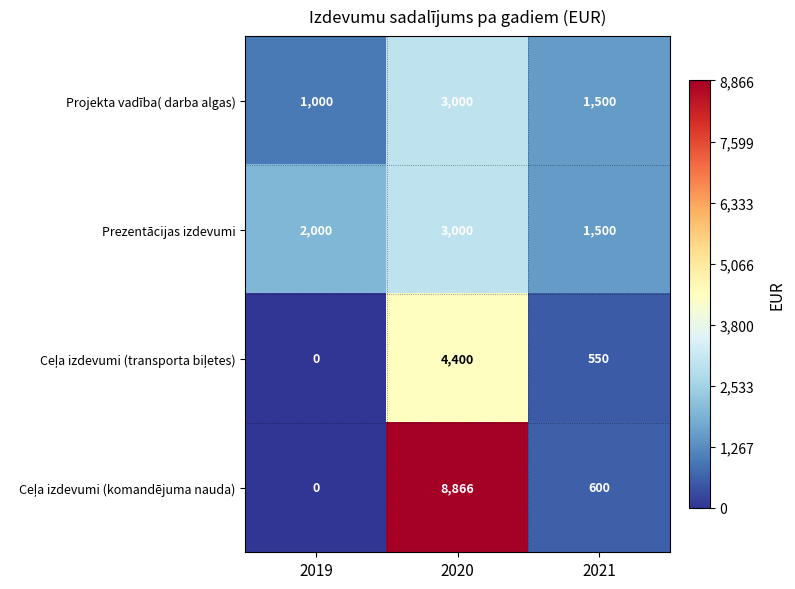

What is the greatest value displayed?

8866